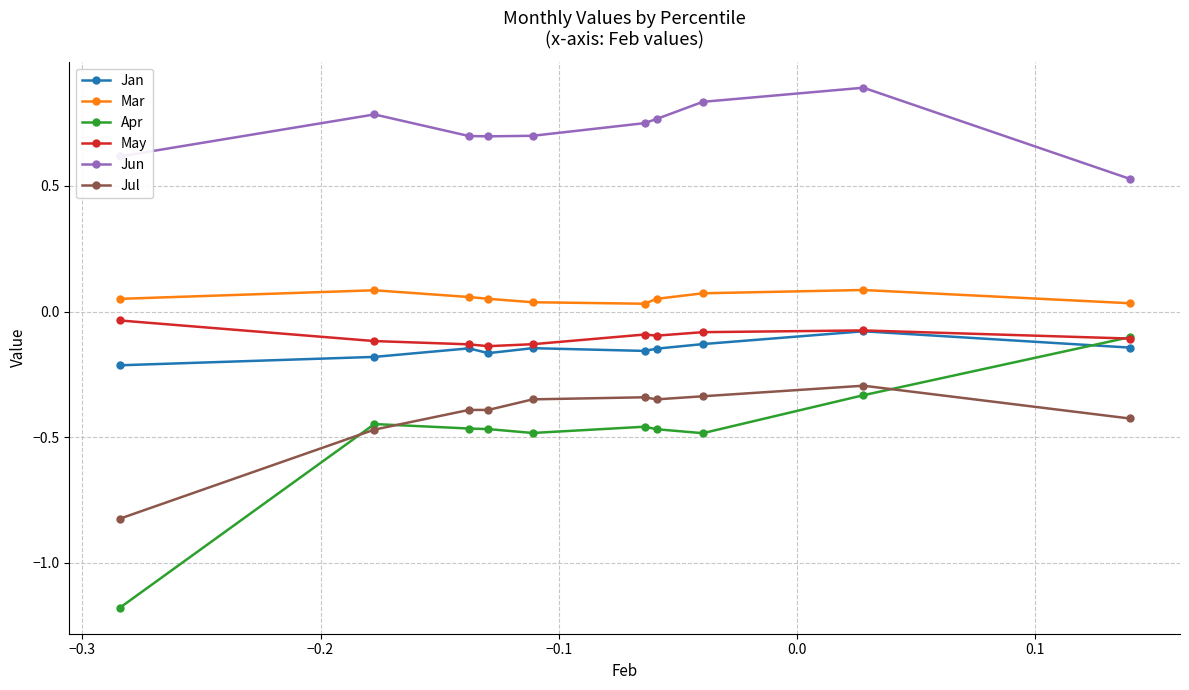

True or false: Jul and Jan intersect in this chart.

False